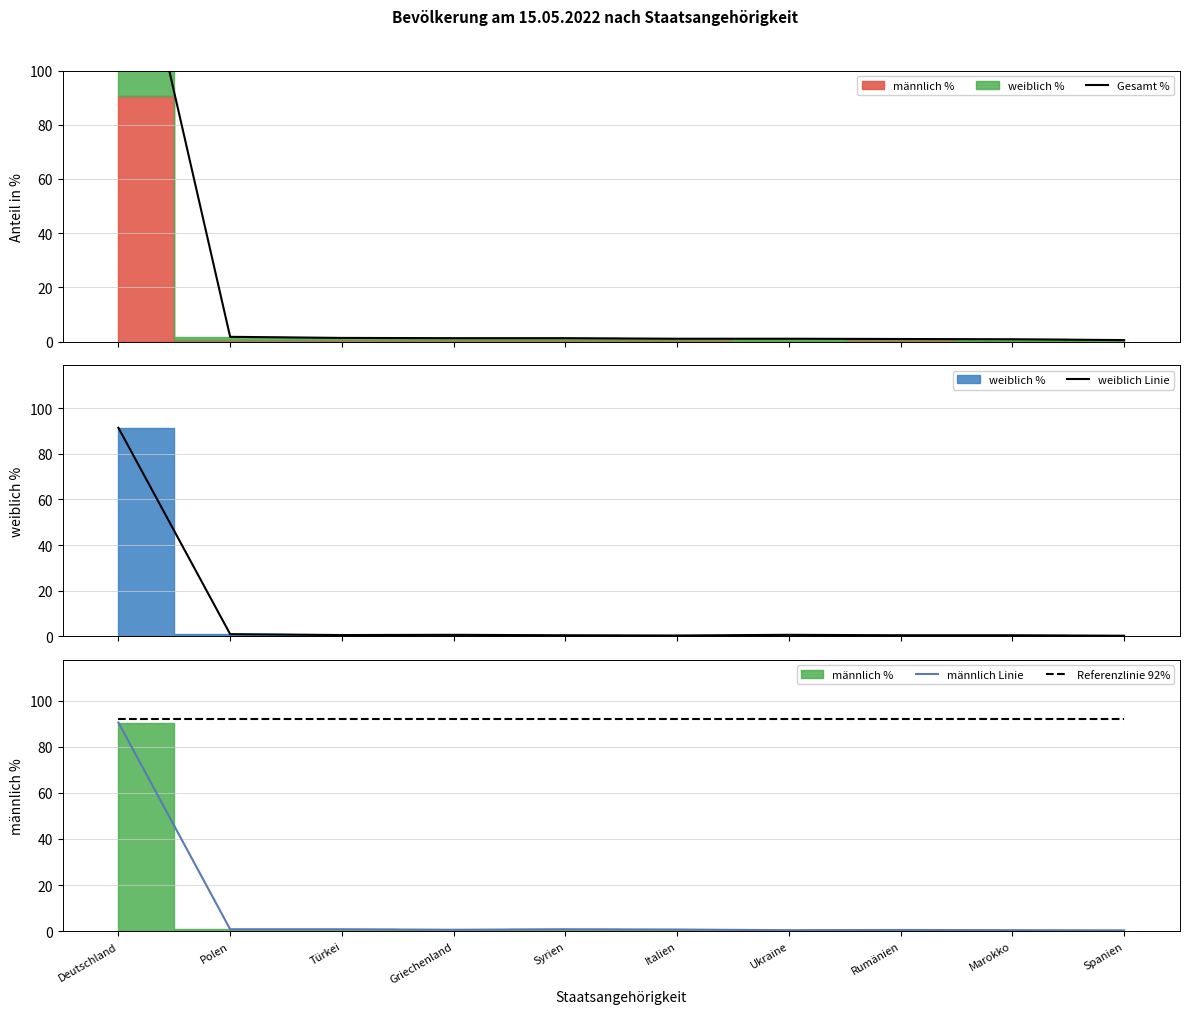

Read the männlich Linie value at Marokko.

0.4